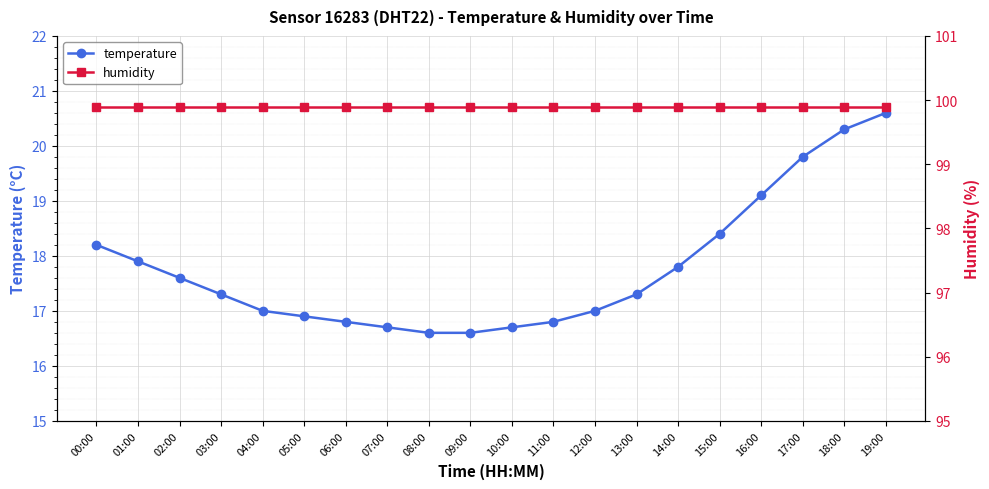

What is the difference between the second highest and minimum values in the temperature series?

3.7